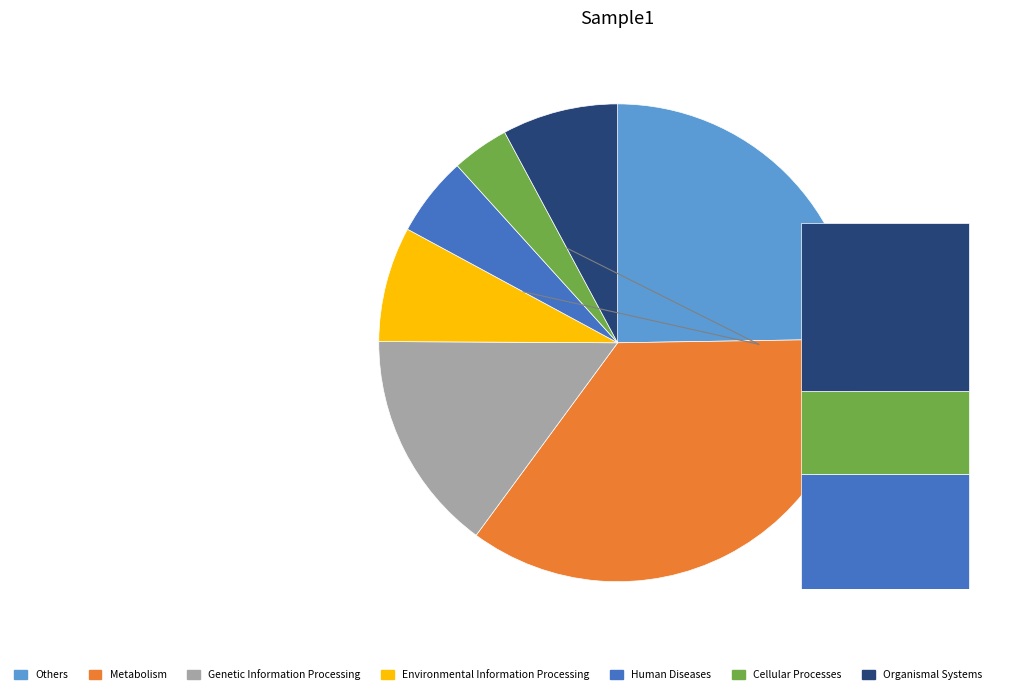

Does any single category account for the majority?

No